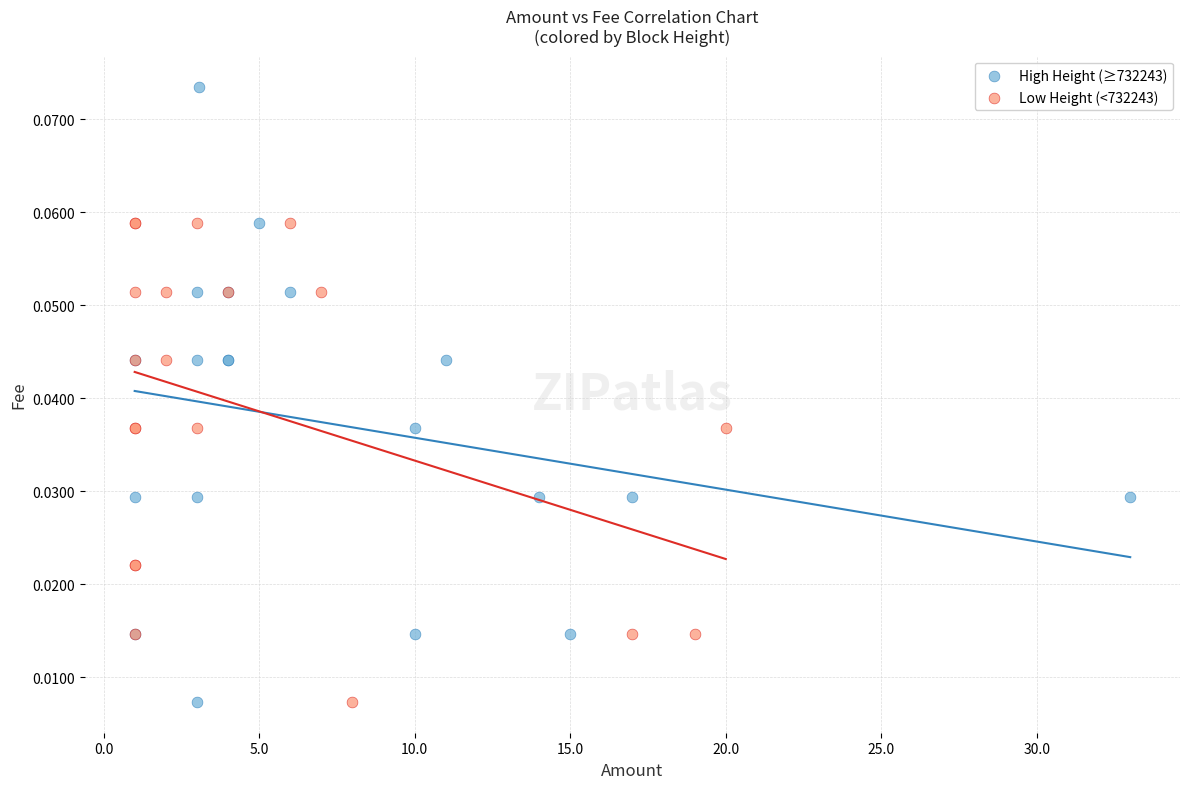

Which series contains the highest Y value?

High Height (≥732243)